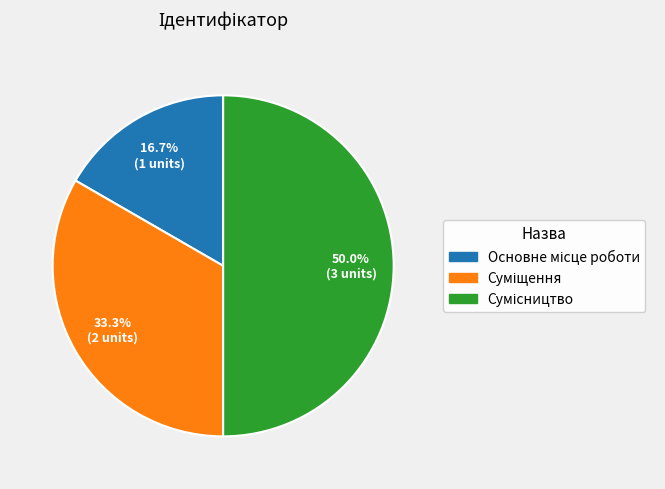

Count the number of slices in the pie.

3